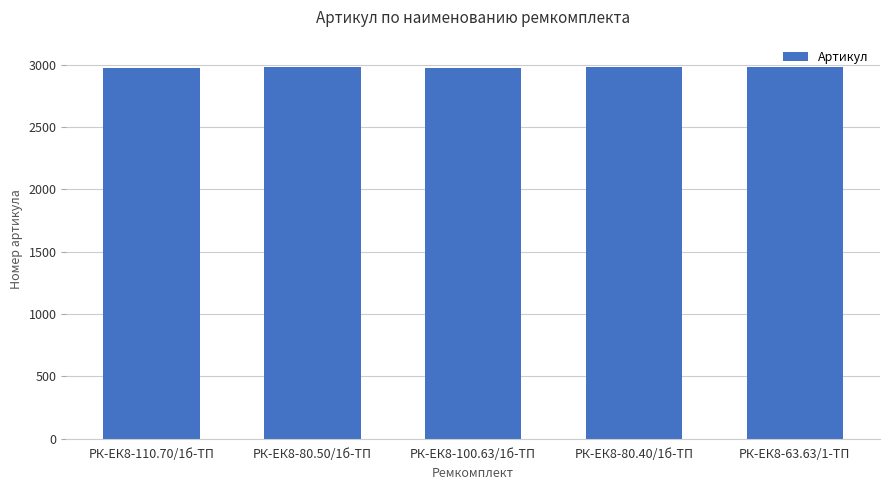

What is the ratio of the value at РК-ЕК8-63.63/1-ТП to the value at РК-ЕК8-80.50/1б-ТП?

1.0